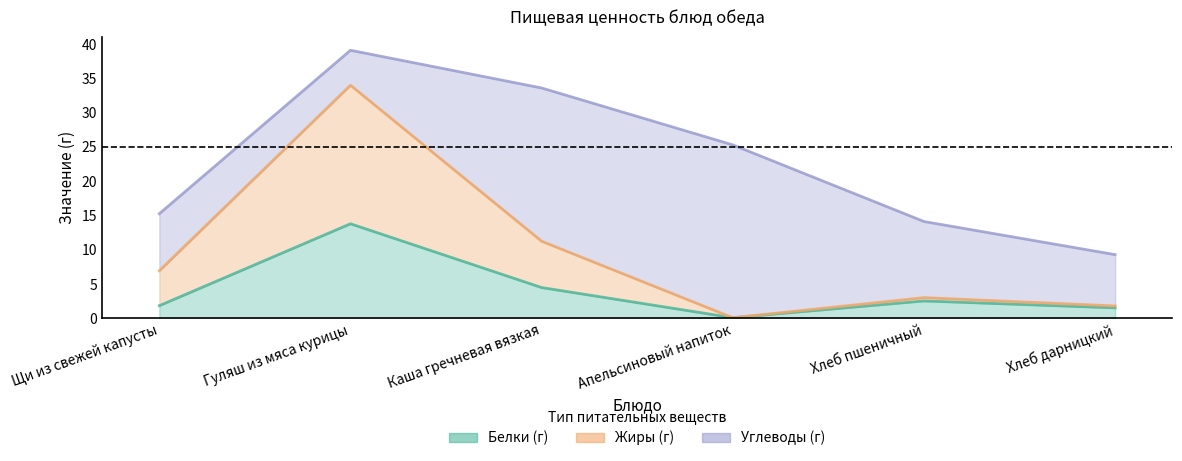

Is the value of Жиры (г) at Хлеб пшеничный greater than the value of Белки (г) at Каша гречневая вязкая?

No